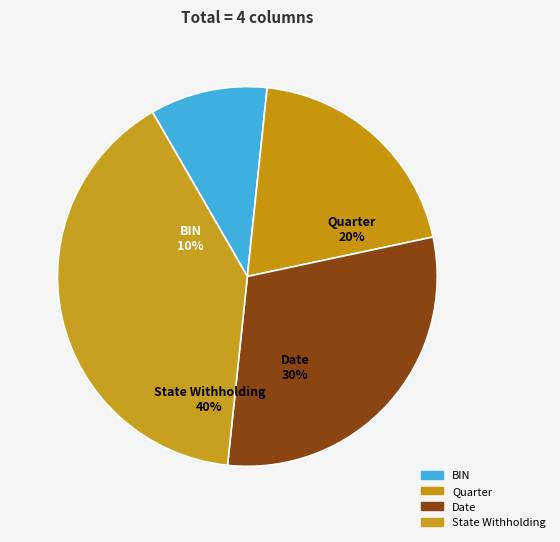

Does any single category account for the majority?

No